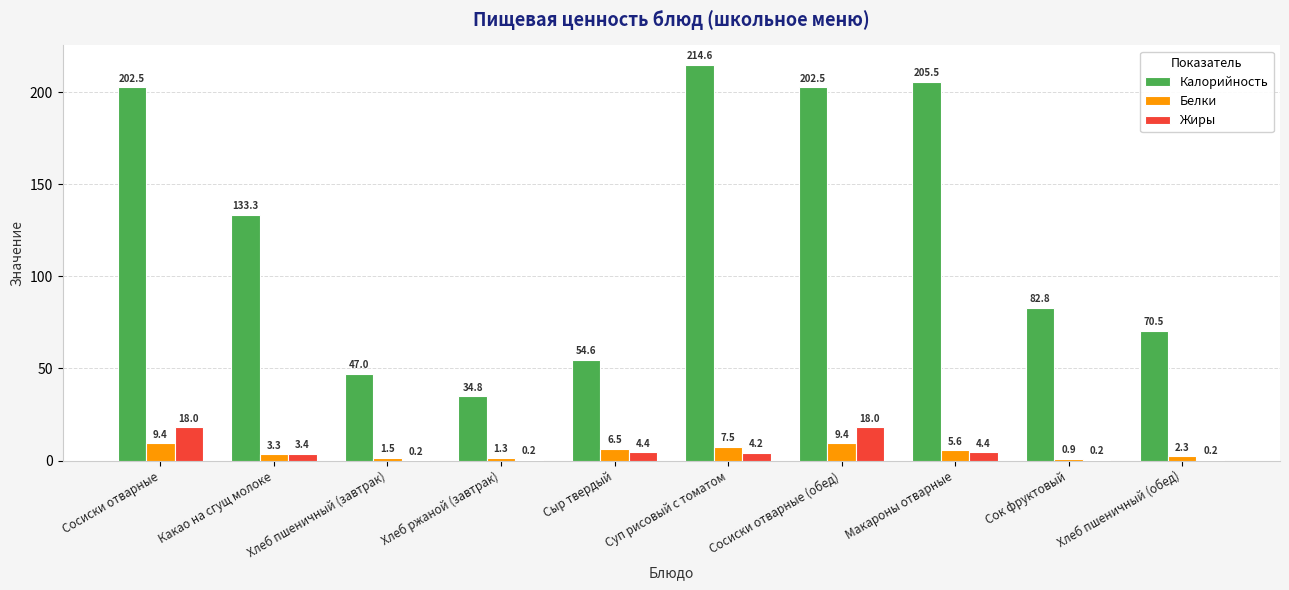

Which series has the largest total across all categories?

Калорийность